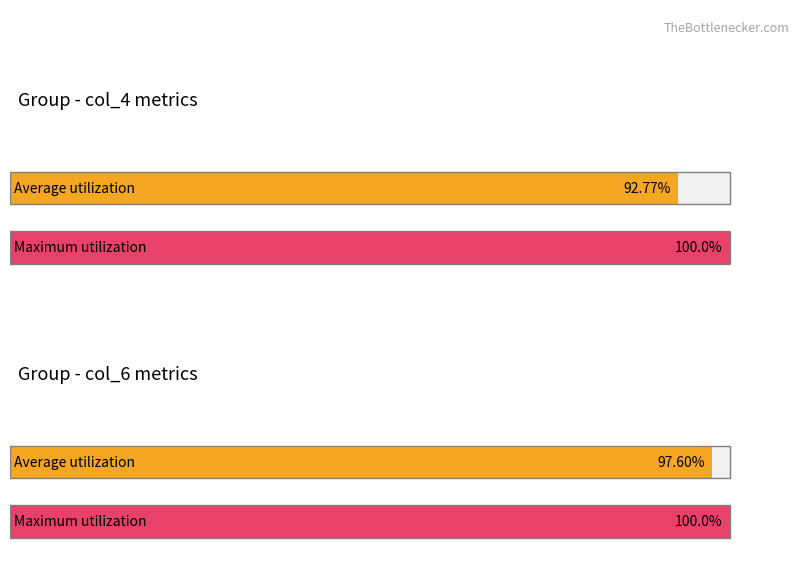

Which has a higher value, col_4 (avg ~1097) or col_6 (avg ~3860)?

col_6 (avg ~3860)